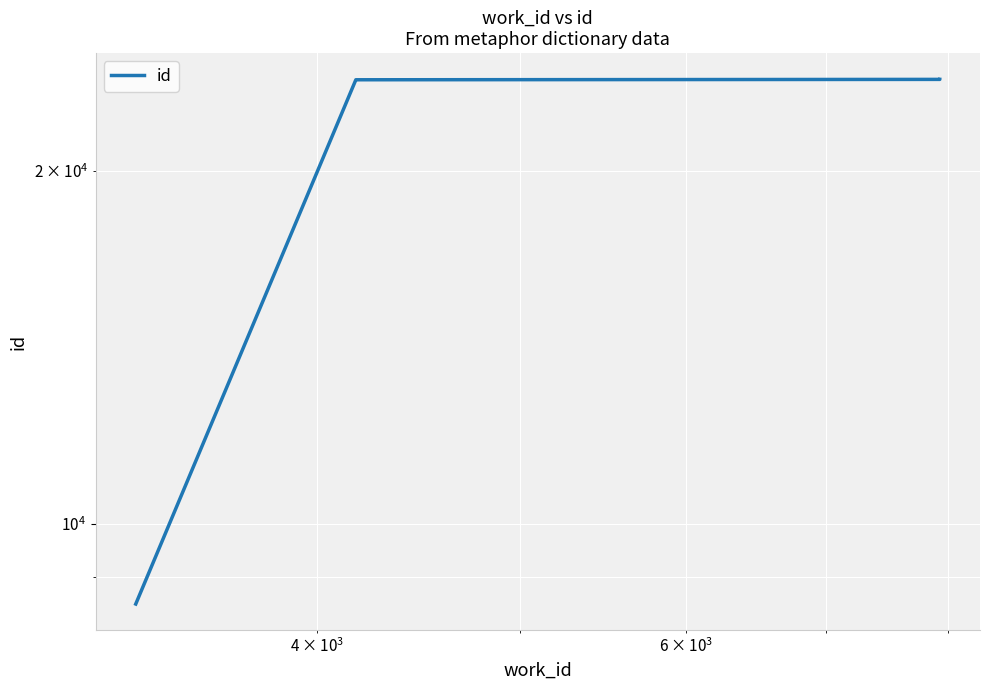

What is the greatest value displayed?

23942